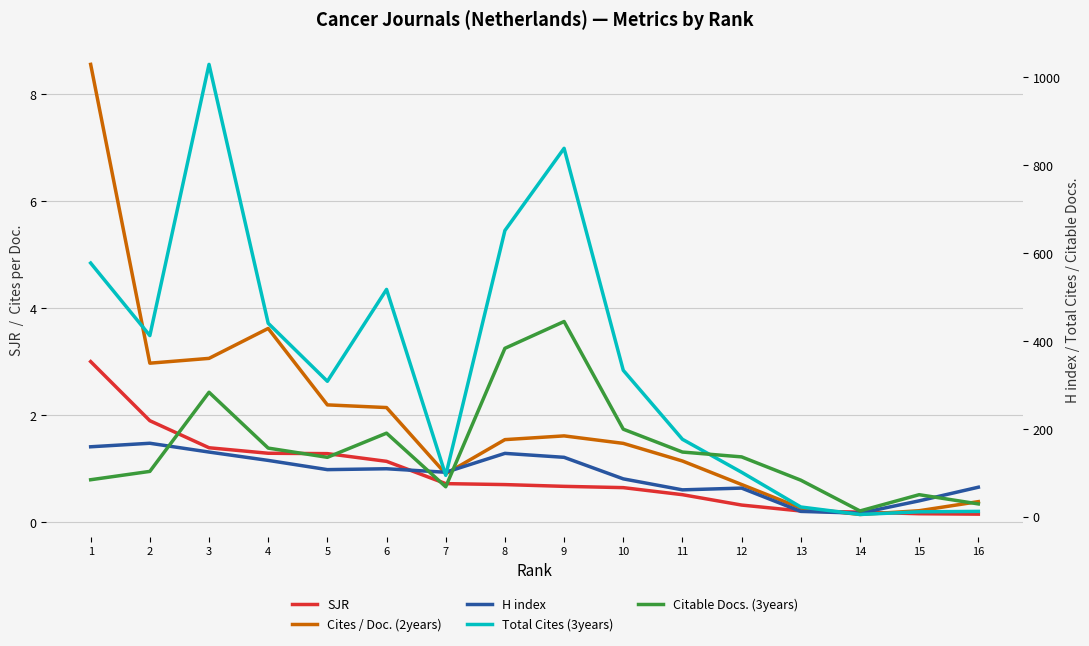

Which series has the largest range (max minus min)?

Total Cites (3years)